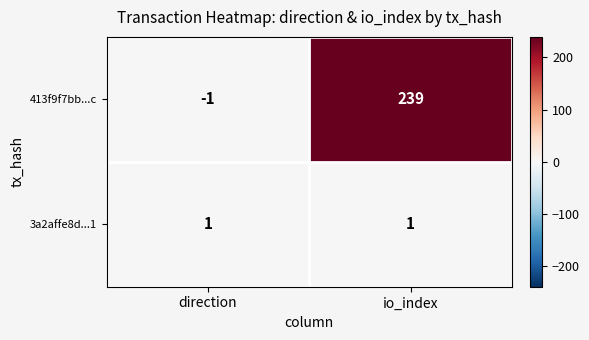

What is the difference between the maximum and minimum values in the 413f9f7bb...c series?

240